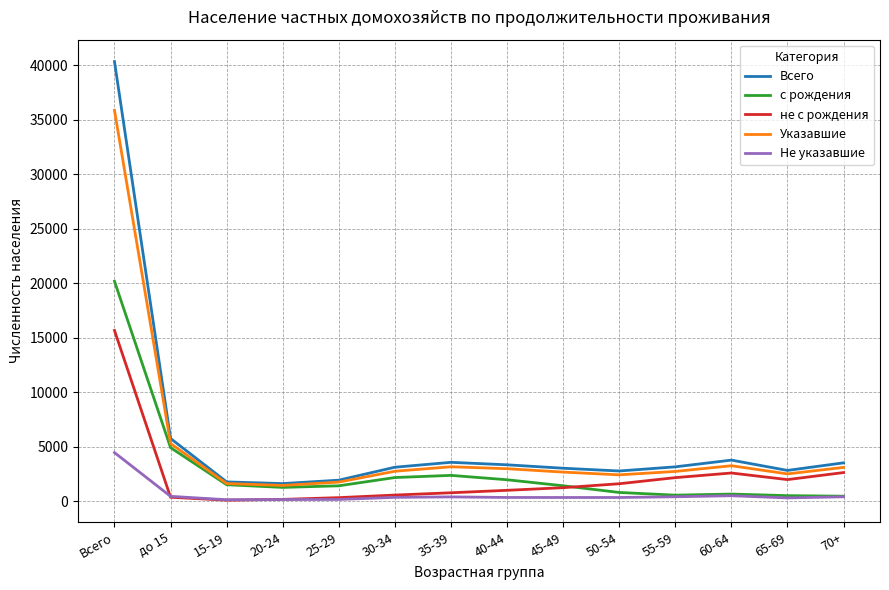

What is the difference between the maximum and minimum values in the Не указавшие series?

4322